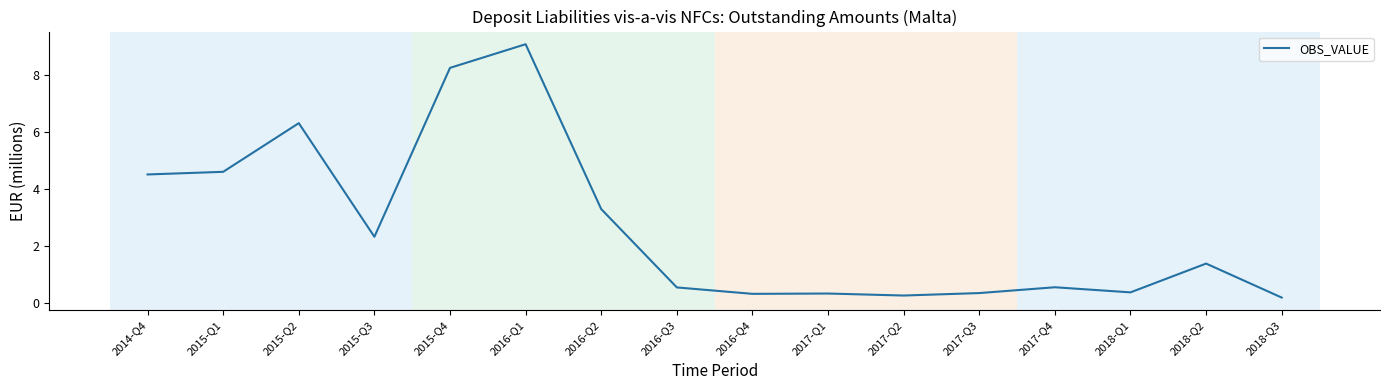

What is the difference between the second highest and minimum values?

8.1